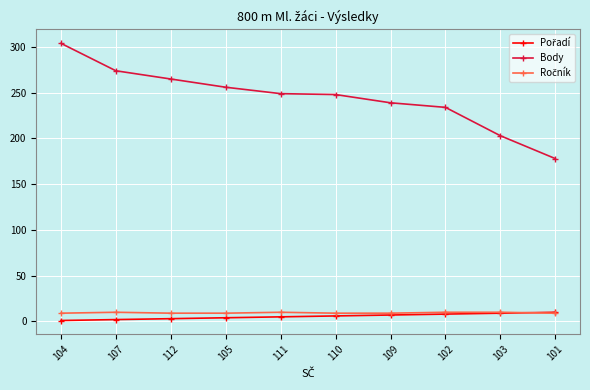

At which category is the sum across all series the highest?

104